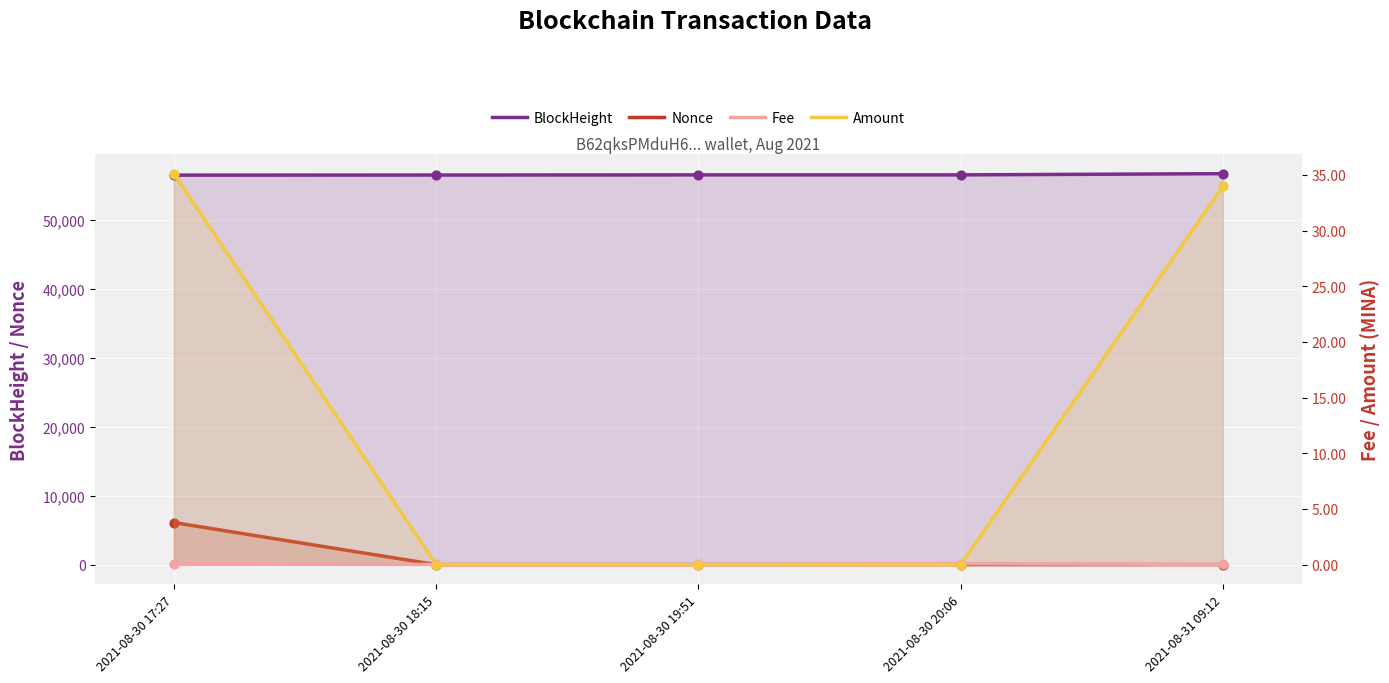

Is the value of Fee at 2021-08-30 18:15 greater than the value of Nonce at 2021-08-31 09:12?

No